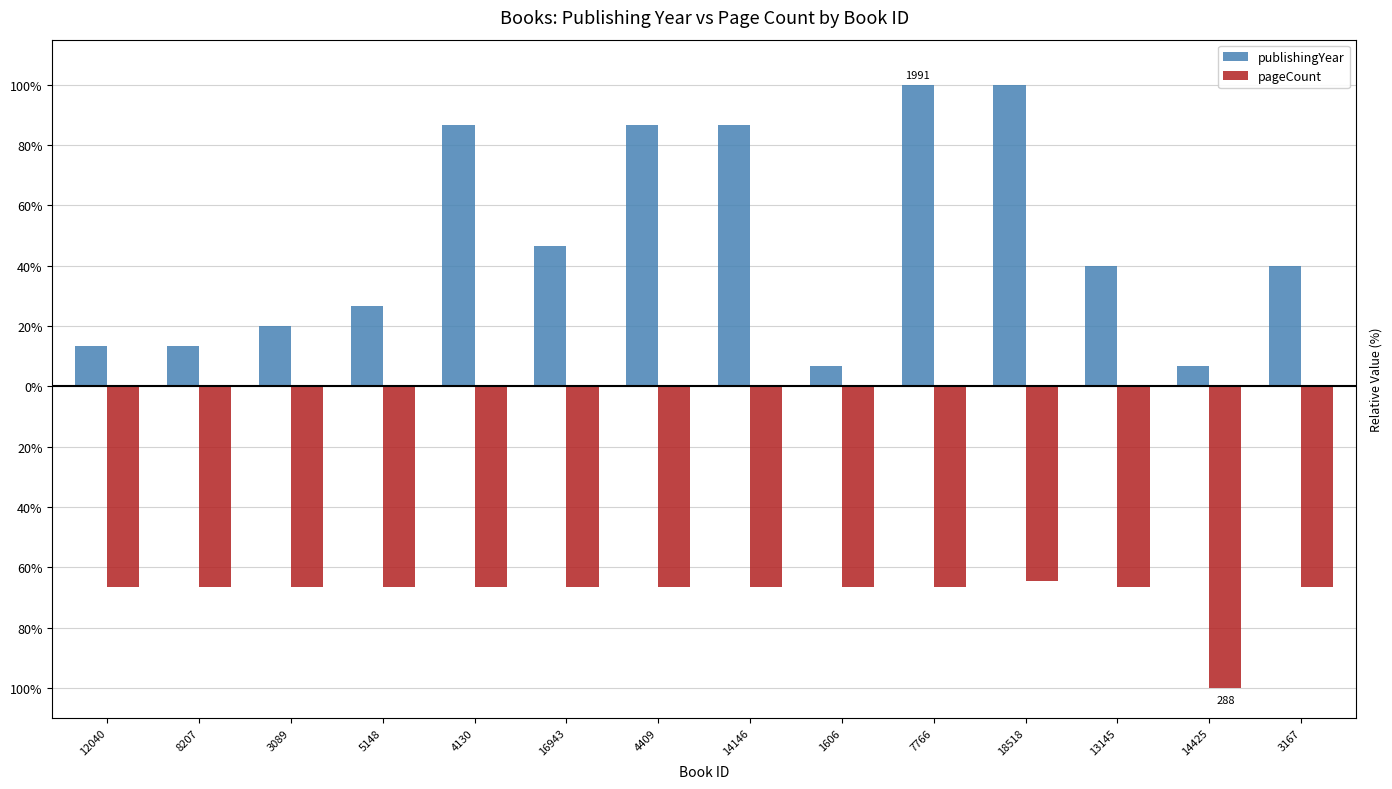

Reading left to right, extract all data points from this chart.

publishingYear: 13.3	13.3	20.0	26.7	86.7	46.7	86.7	86.7	6.7	100.0	100.0	40.0	6.7	40.0
pageCount: -66.7	-66.7	-66.7	-66.7	-66.7	-66.7	-66.7	-66.7	-66.7	-66.7	-64.6	-66.7	-100.0	-66.7